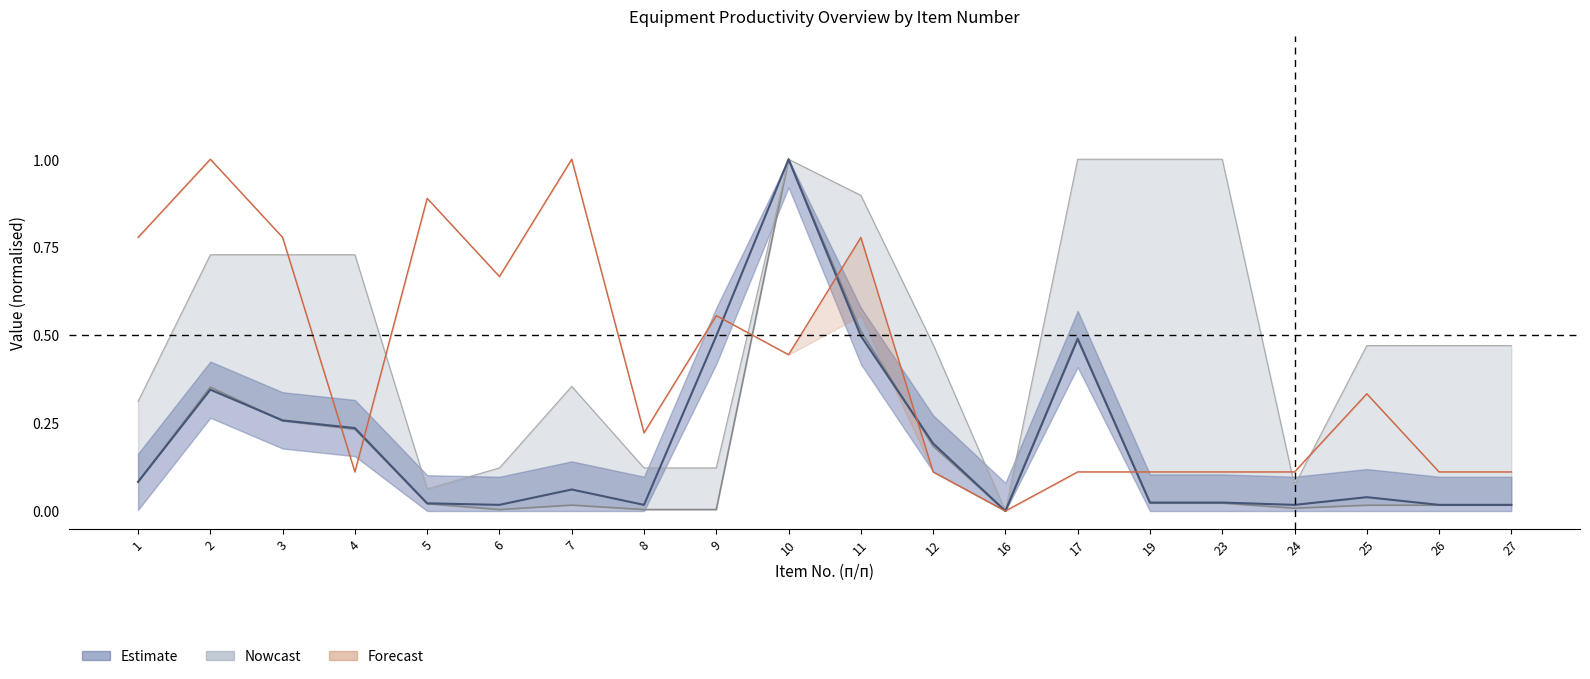

Which series ends up on top after the final intersection of col_5 (planned) and col_10 (clients)?

col_5 (planned)